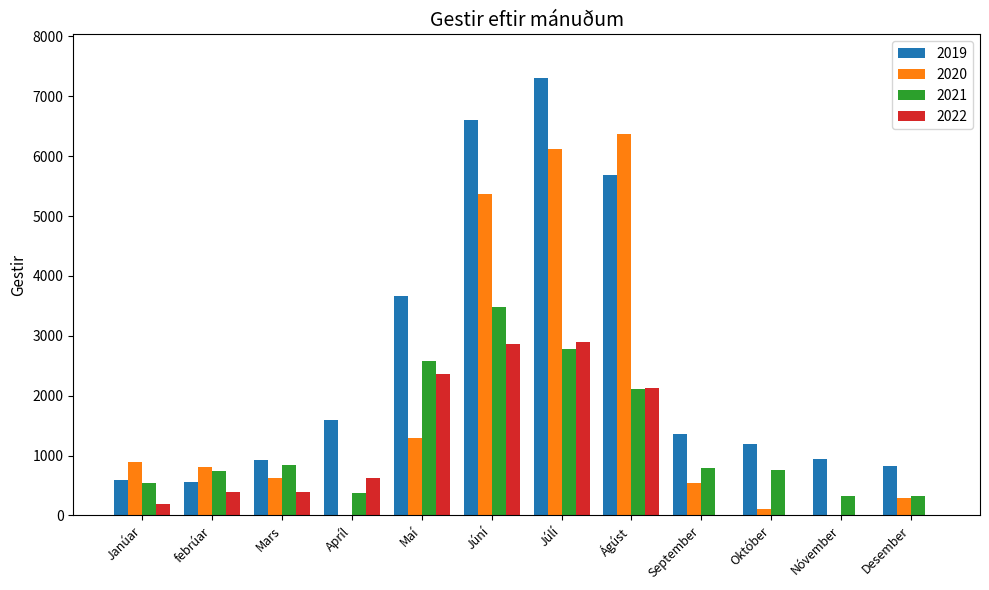

Where is 2021 nearest to the value 1898?

Ágúst